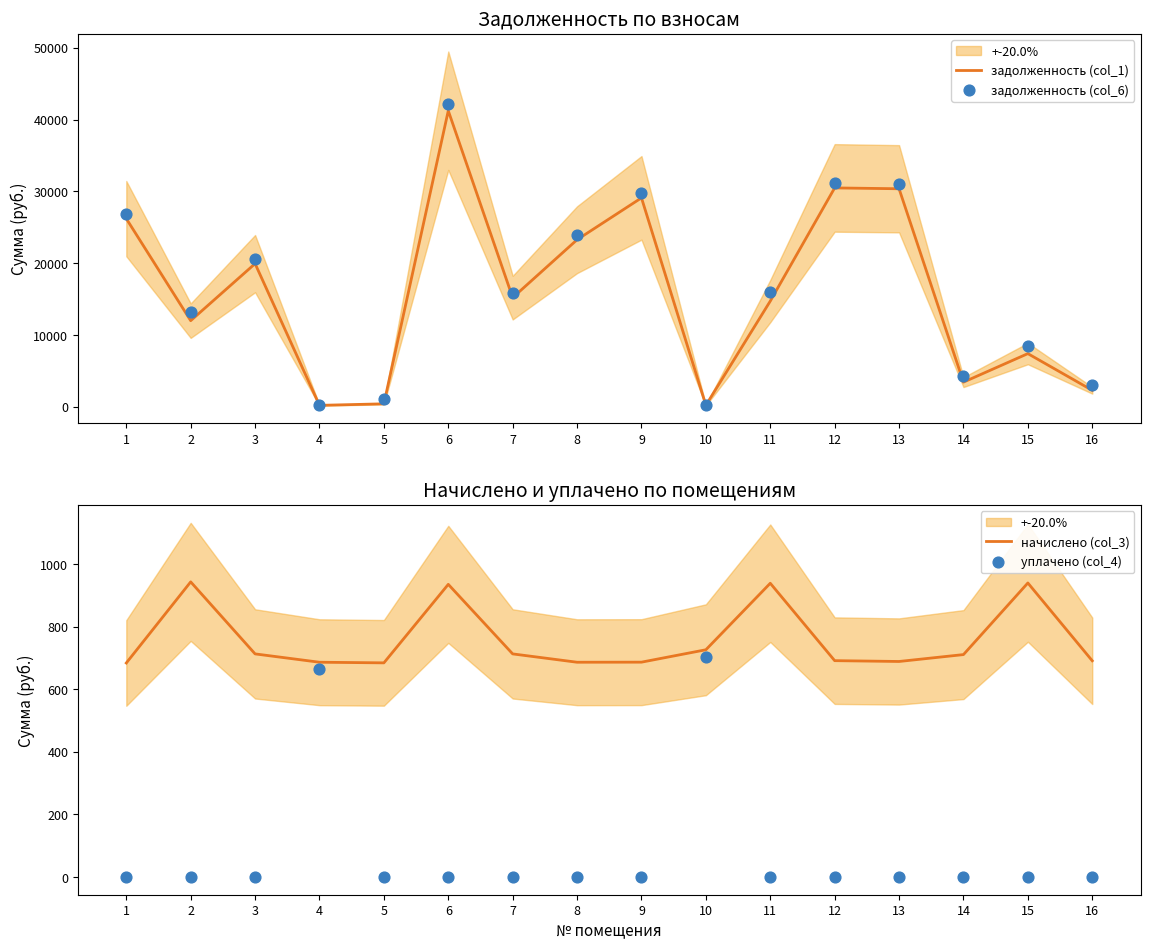

Which series has the largest total across all categories?

задолженность (col_6)